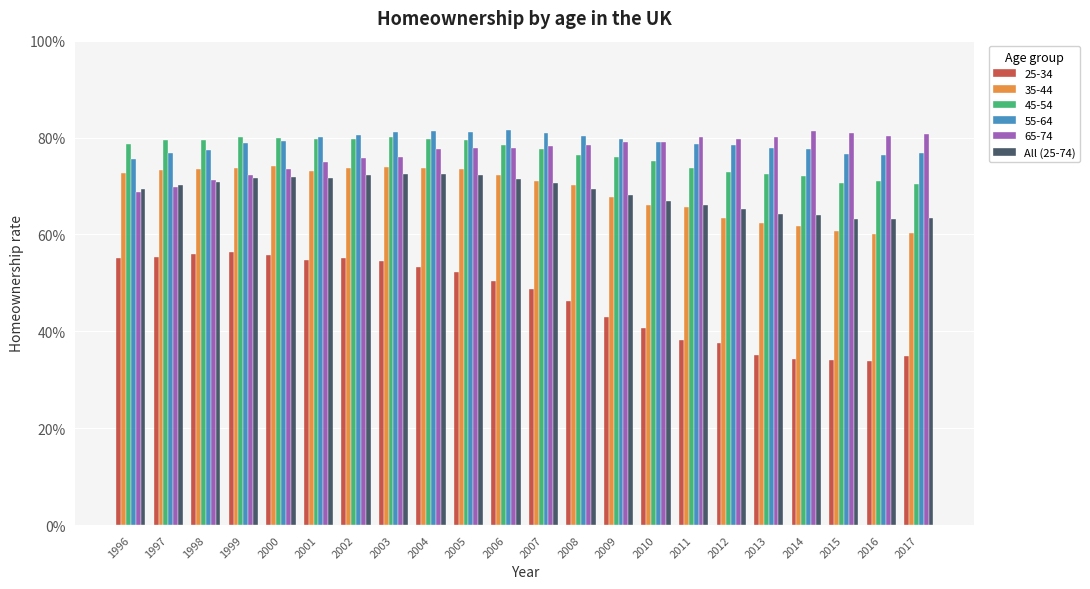

What are all the series names shown in the legend?

25-34, 35-44, 45-54, 55-64, 65-74, All (25-74)